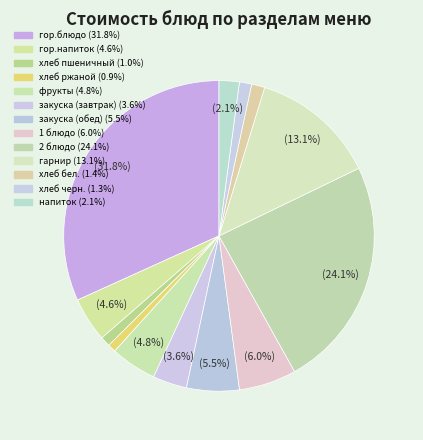

Between гор.напиток and 2 блюдо, which is larger?

2 блюдо